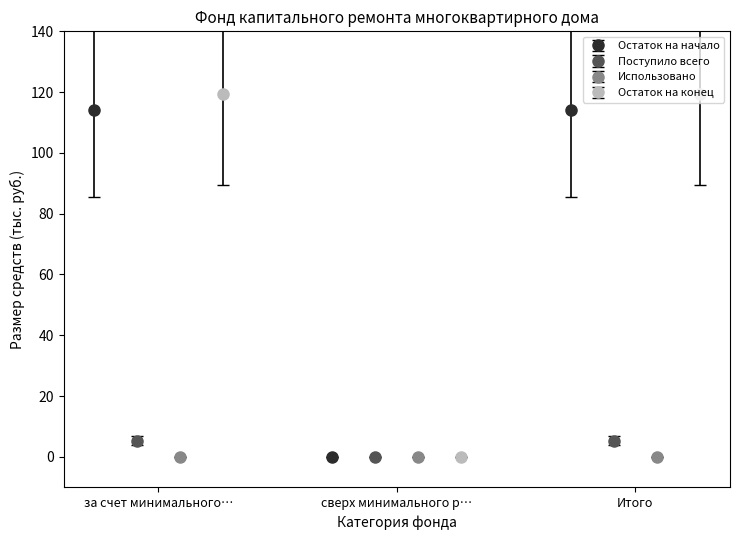

What is the maximum value for Остаток на начало?

114.0